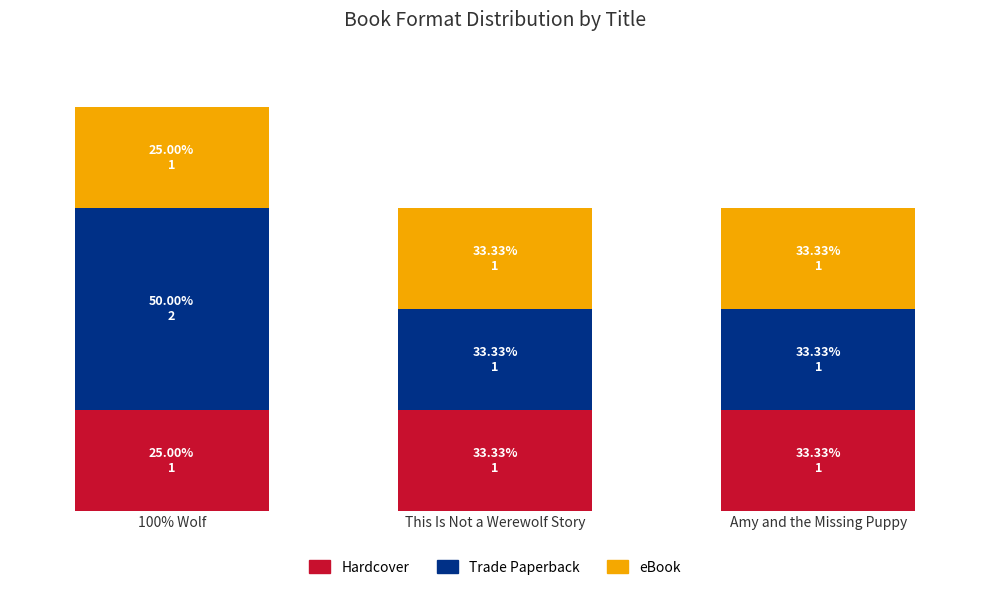

Does the chart contain stacked bars?

Yes